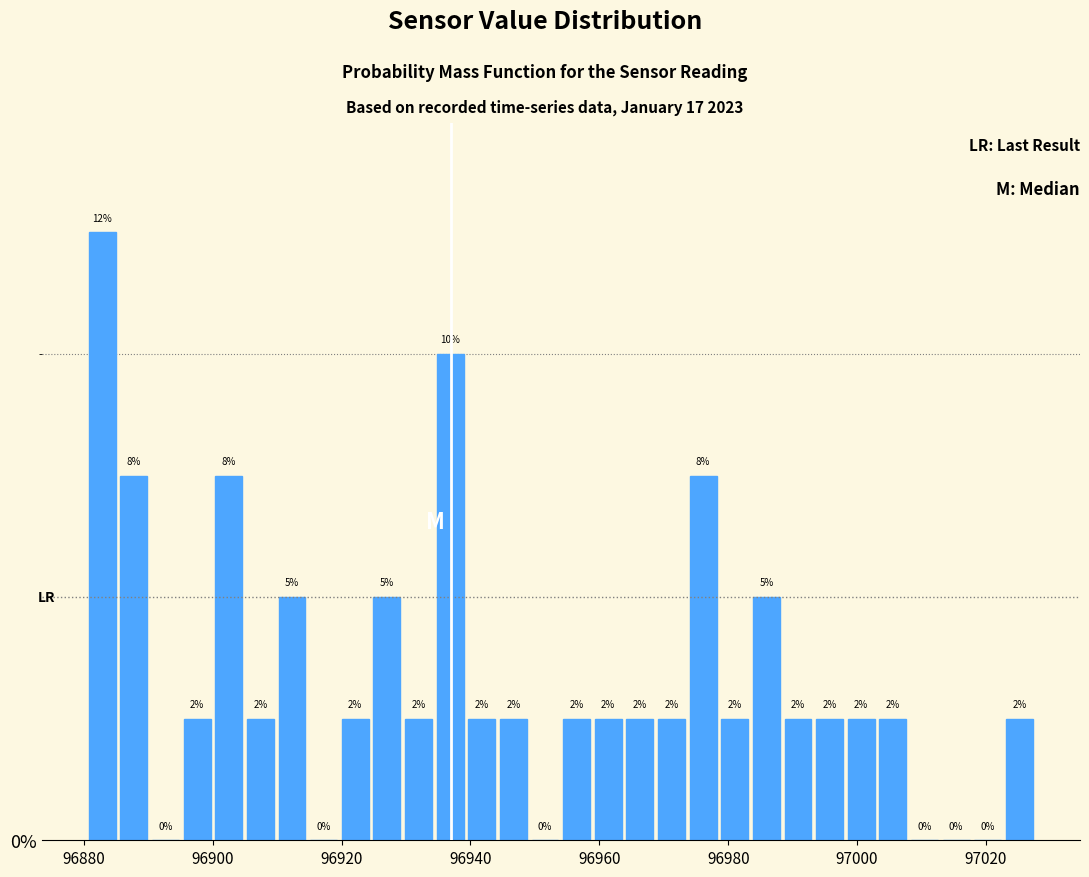

Around what value on the x-axis is the tallest bar? Give the approximate position of its centre, as read against the axis.

96882